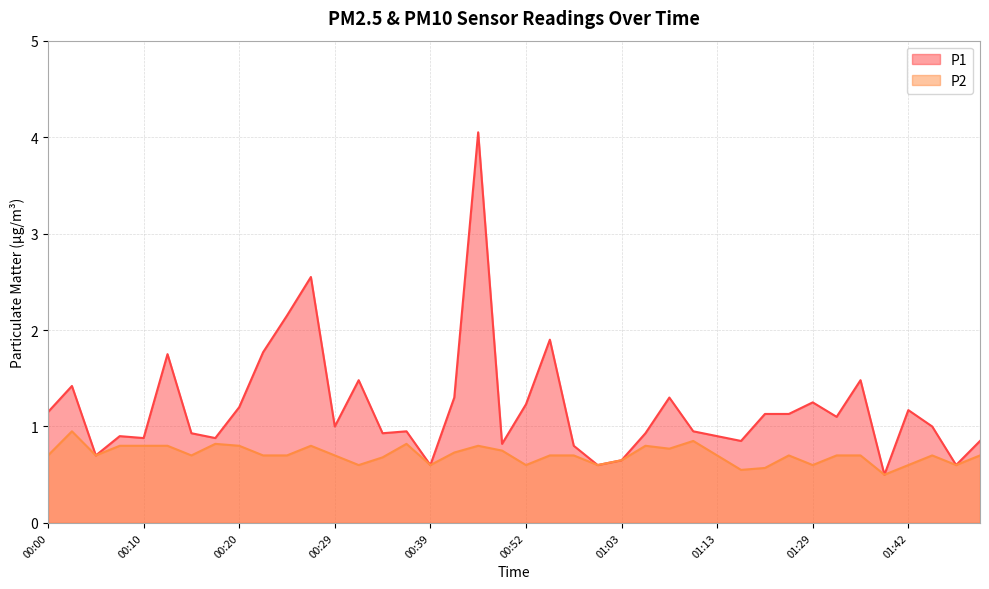

Which has a higher value, 01:48 or 00:32?

00:32